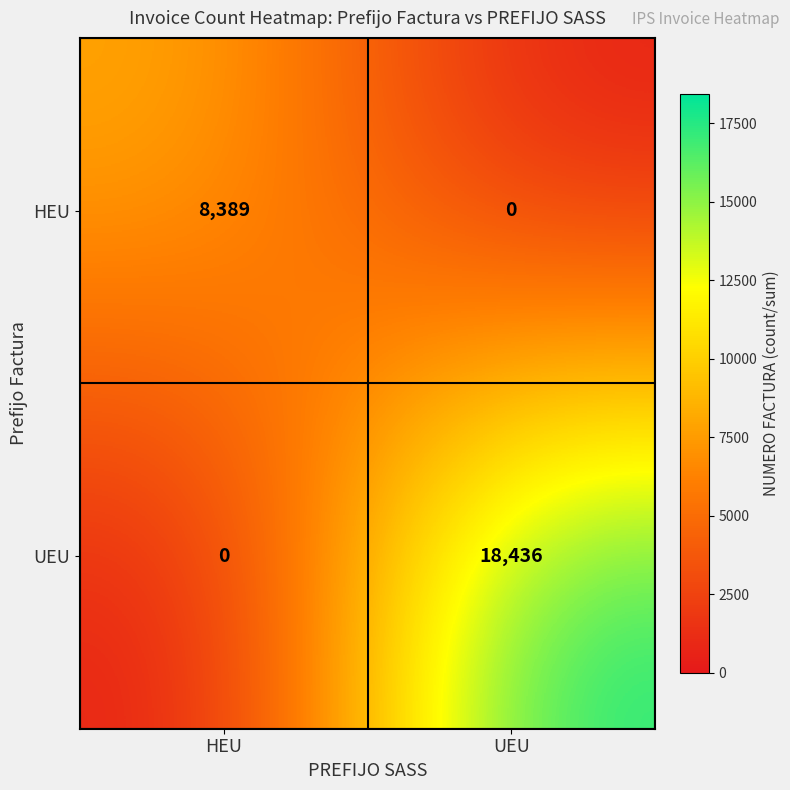

At how many categories does at least one series exceed 13521?

1